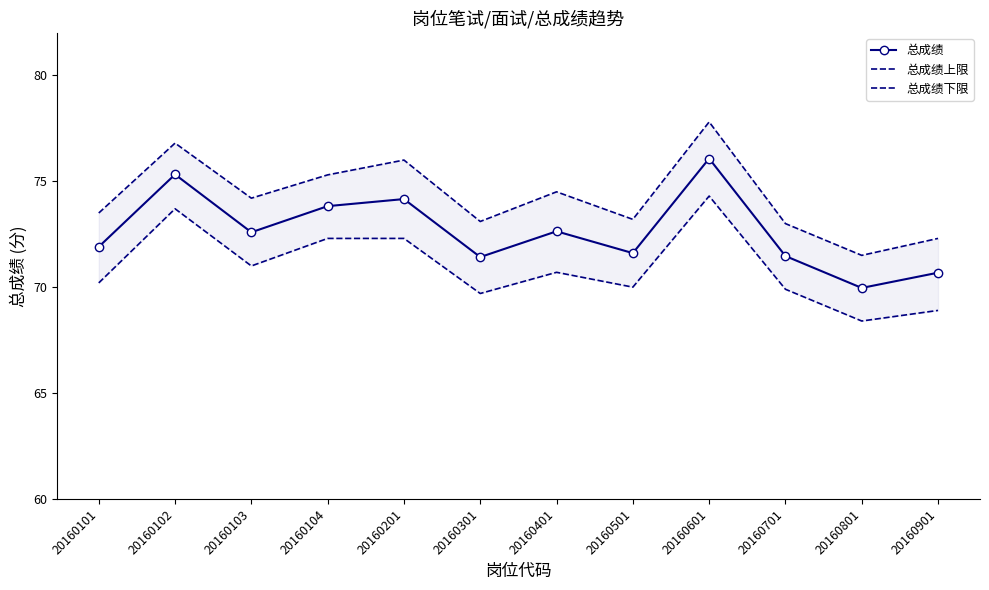

Where does the 总成绩上限 series first go above 74?

20160102